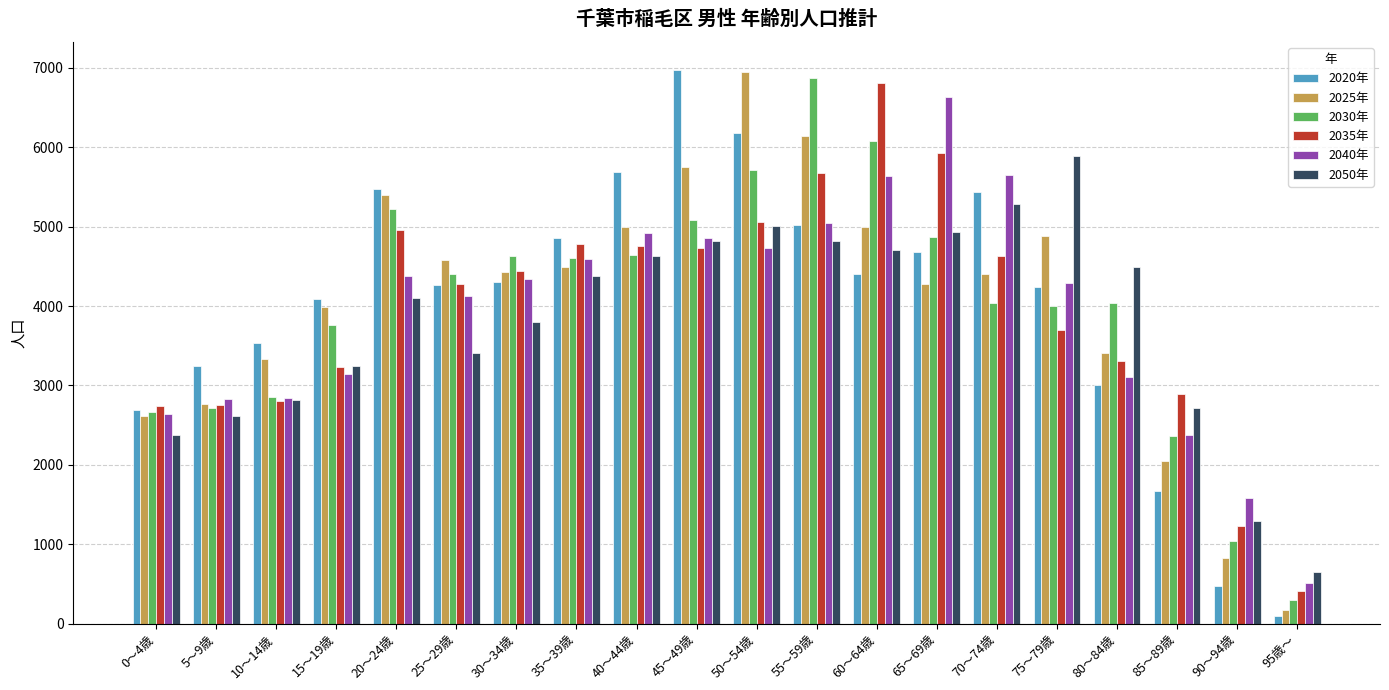

How many bars are there in each group?

6